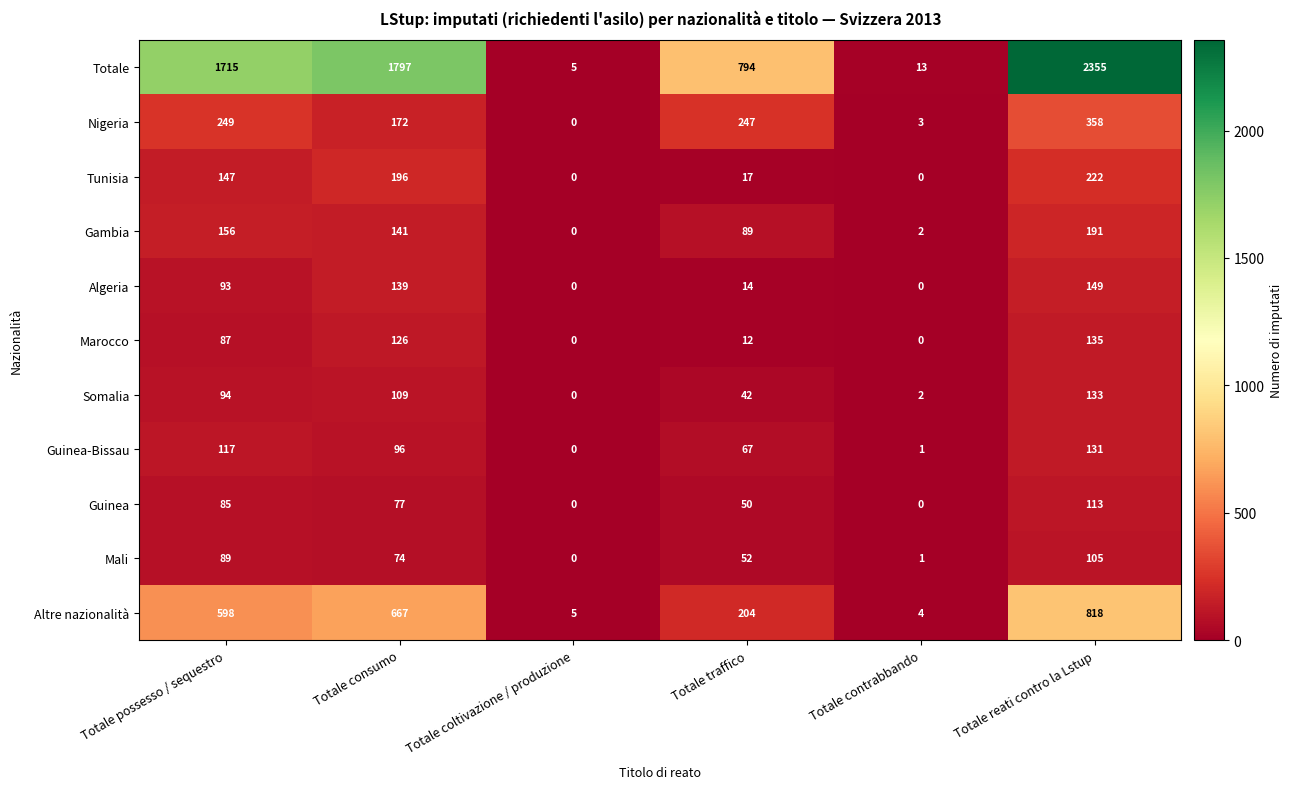

What is the average value of the Guinea series?

54